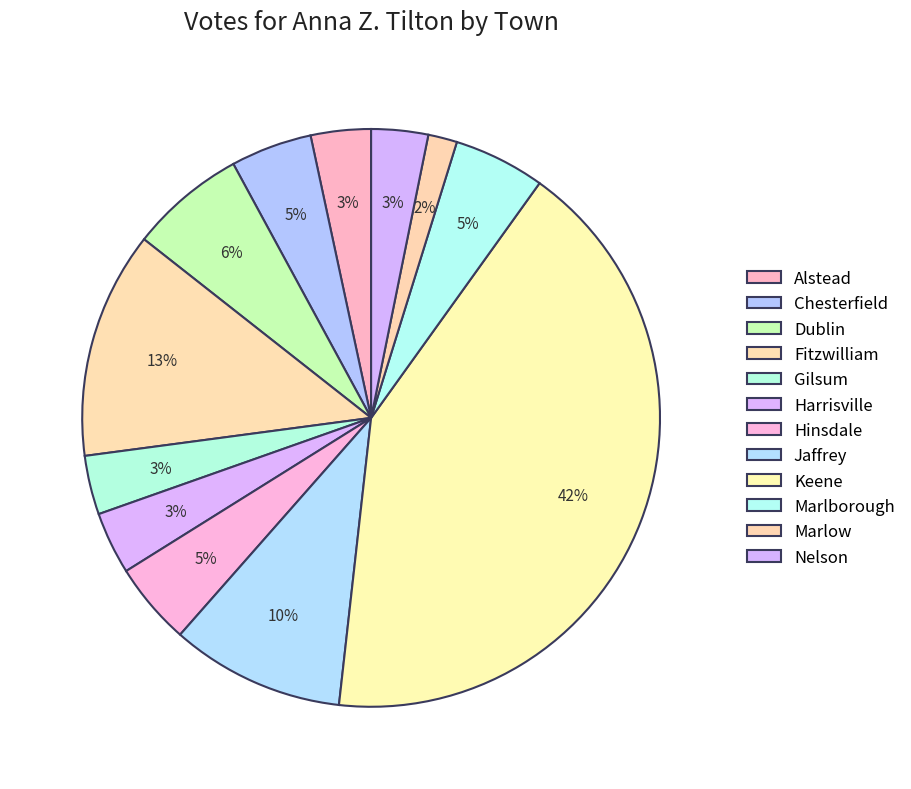

How many segments does this pie chart have?

12